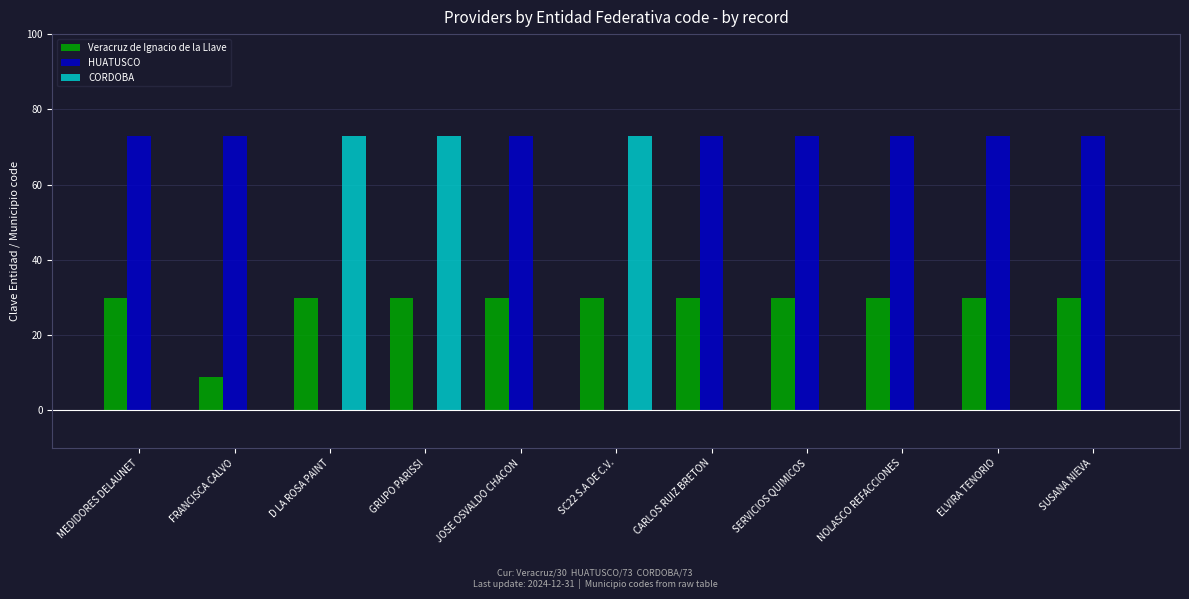

What is the total value across all series at SERVICIOS QUIMICOS?

103